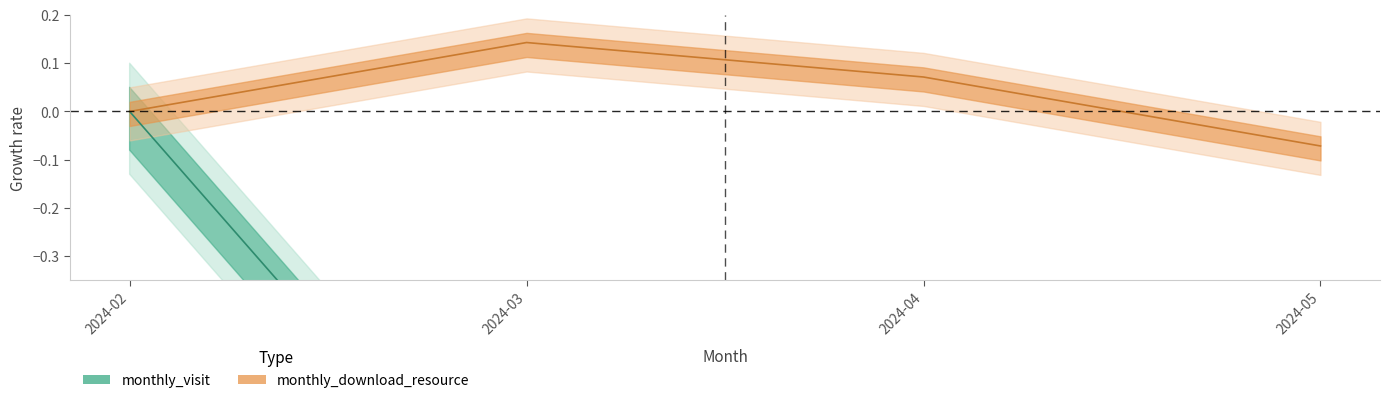

What is the sum of all monthly_visit values?

-2.9